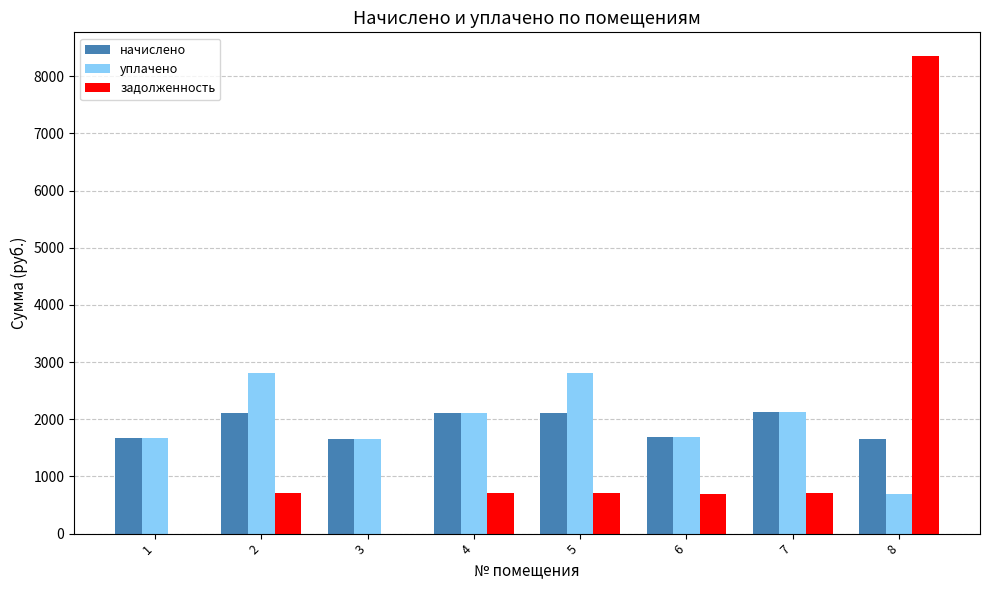

Which series changed the most between 6 and 8?

задолженность